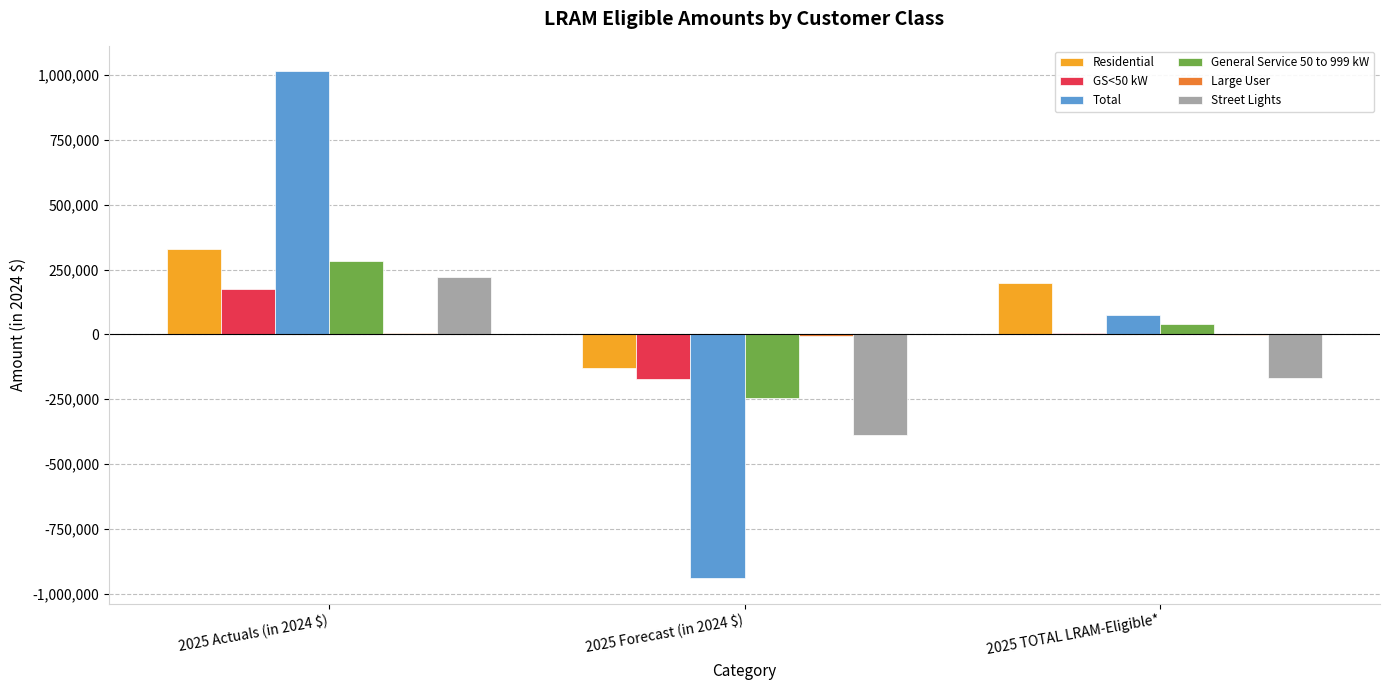

What is the sum of all Residential values?

396879.8